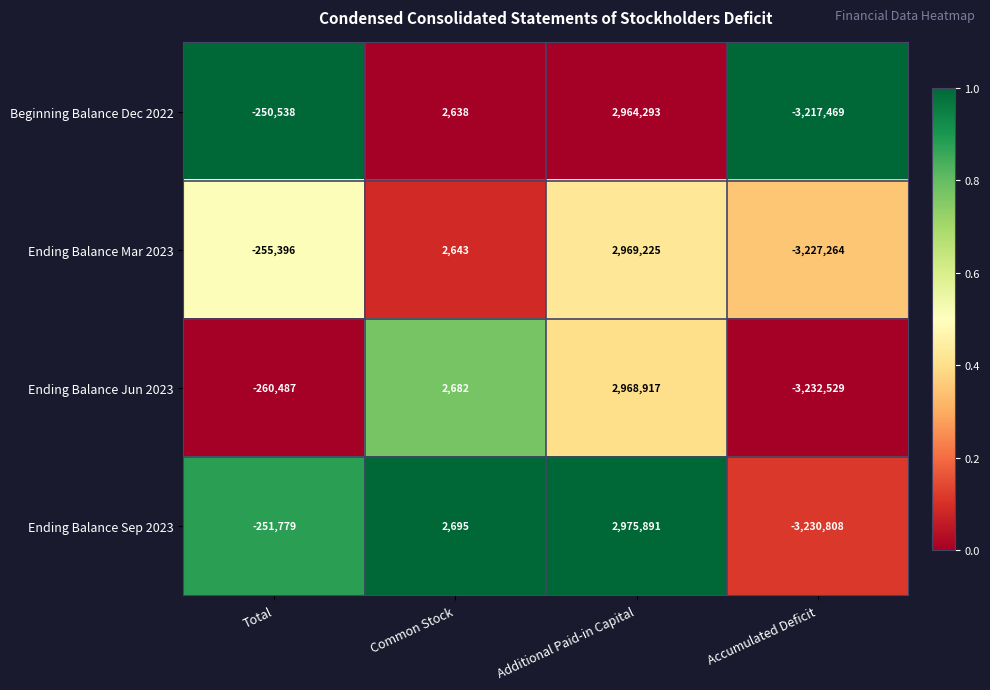

What is the average value of the Beginning Balance Dec 2022 series?

-125269